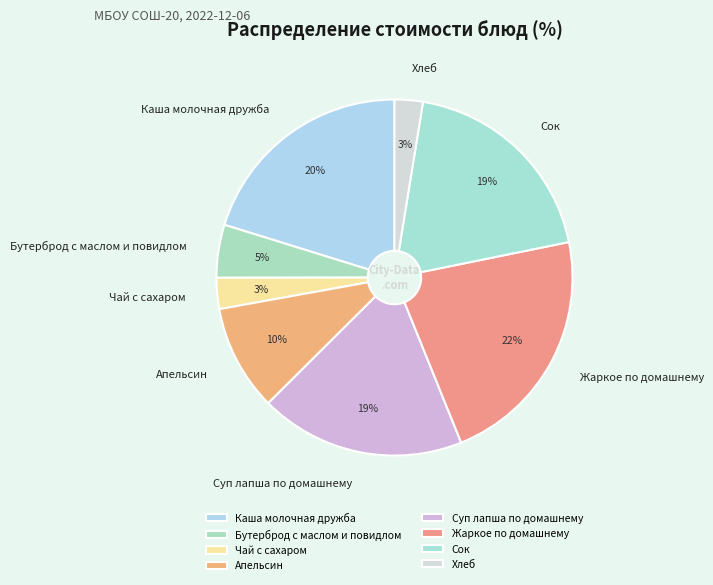

The Апельсин slice represents 1% of the pie. True or false?

False